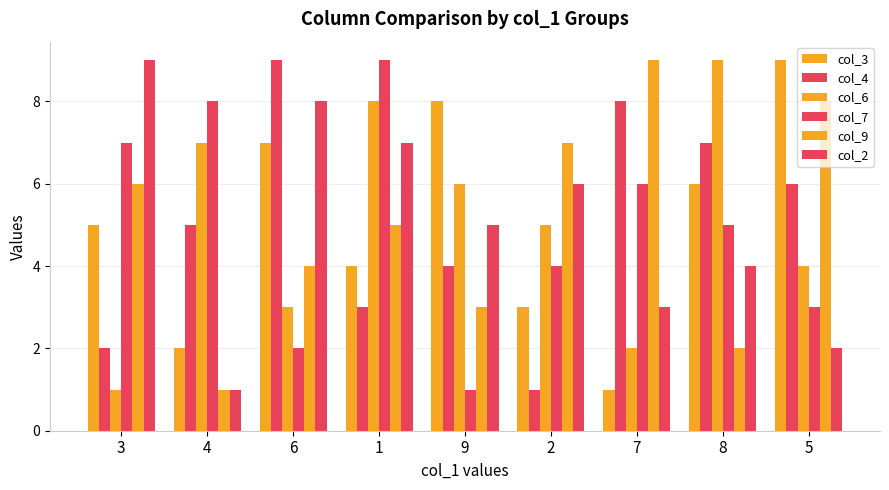

How many bars are there in total?

54